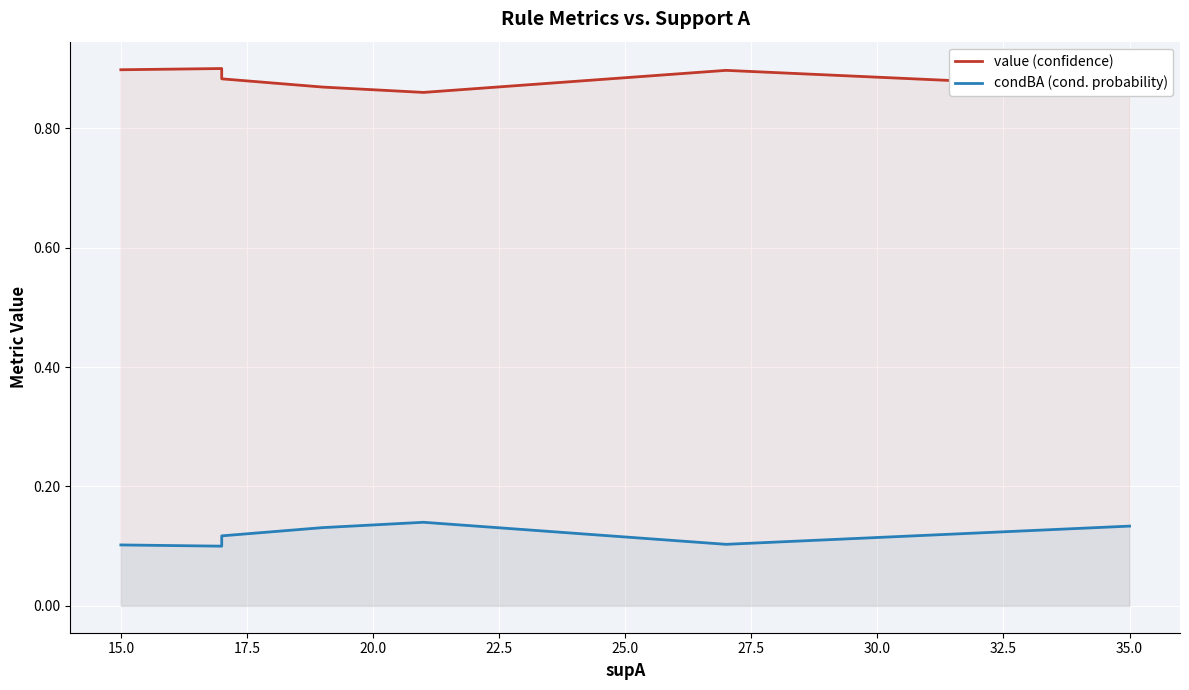

The value of value (confidence) at 25.0 is 0.9. True or false?

True